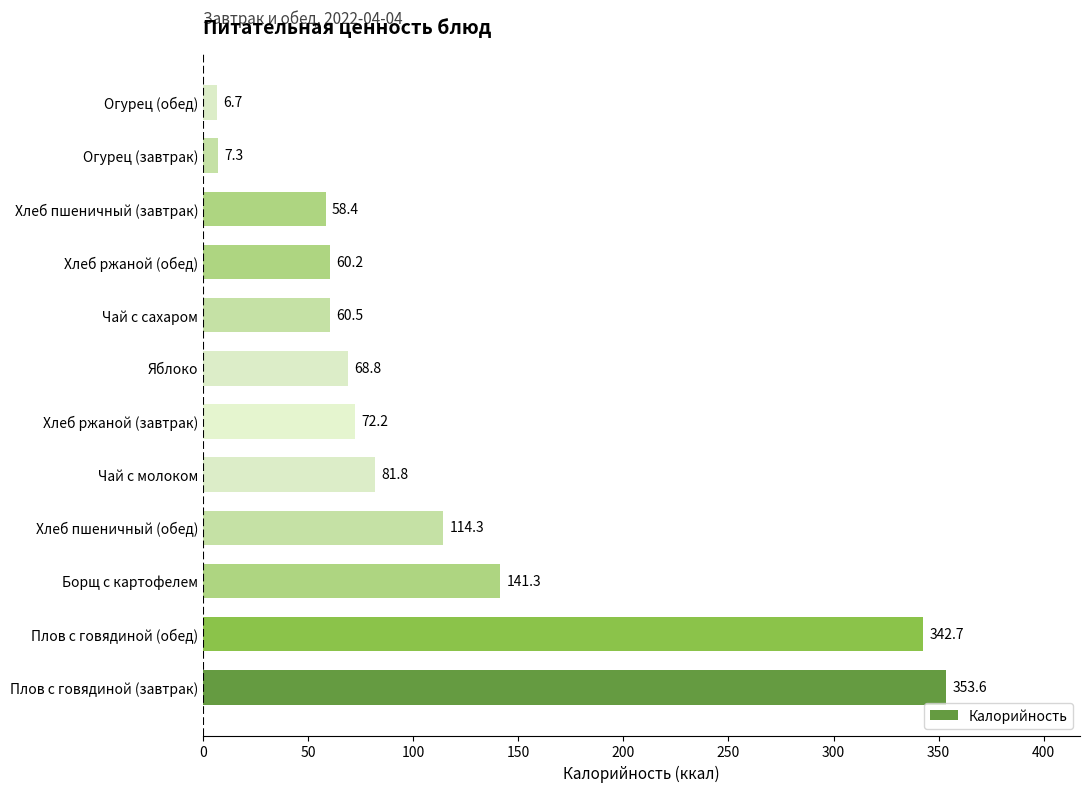

Rank the categories by value from lowest to highest.

Огурец (обед), Огурец (завтрак), Хлеб пшеничный (завтрак), Хлеб ржаной (обед), Чай с сахаром, Яблоко, Хлеб ржаной (завтрак), Чай с молоком, Хлеб пшеничный (обед), Борщ с картофелем, Плов с говядиной (обед), Плов с говядиной (завтрак)